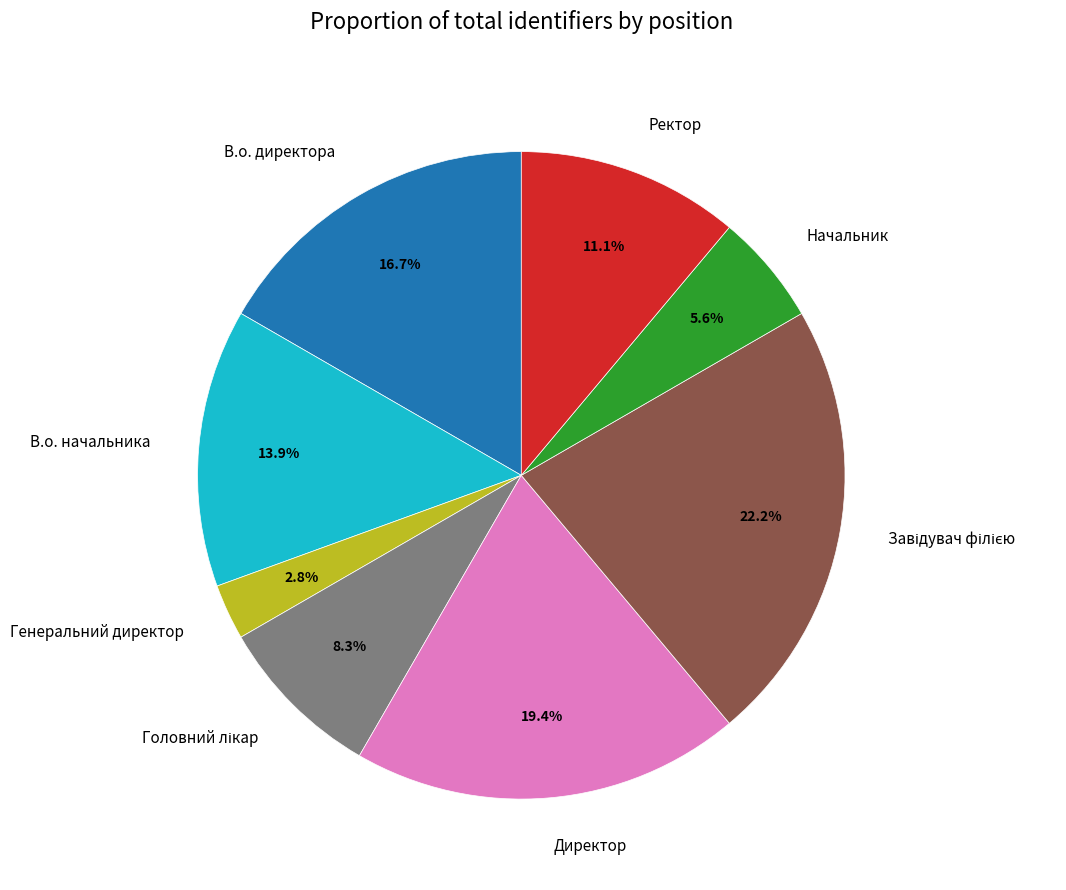

Is Генеральний директор the majority of the pie?

No